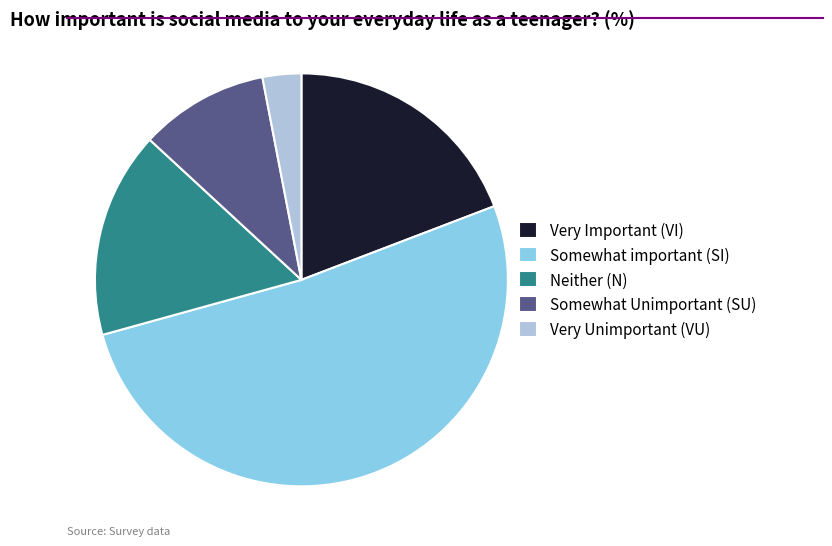

Is it true that Somewhat Unimportant (SU) is 10% of the pie?

True